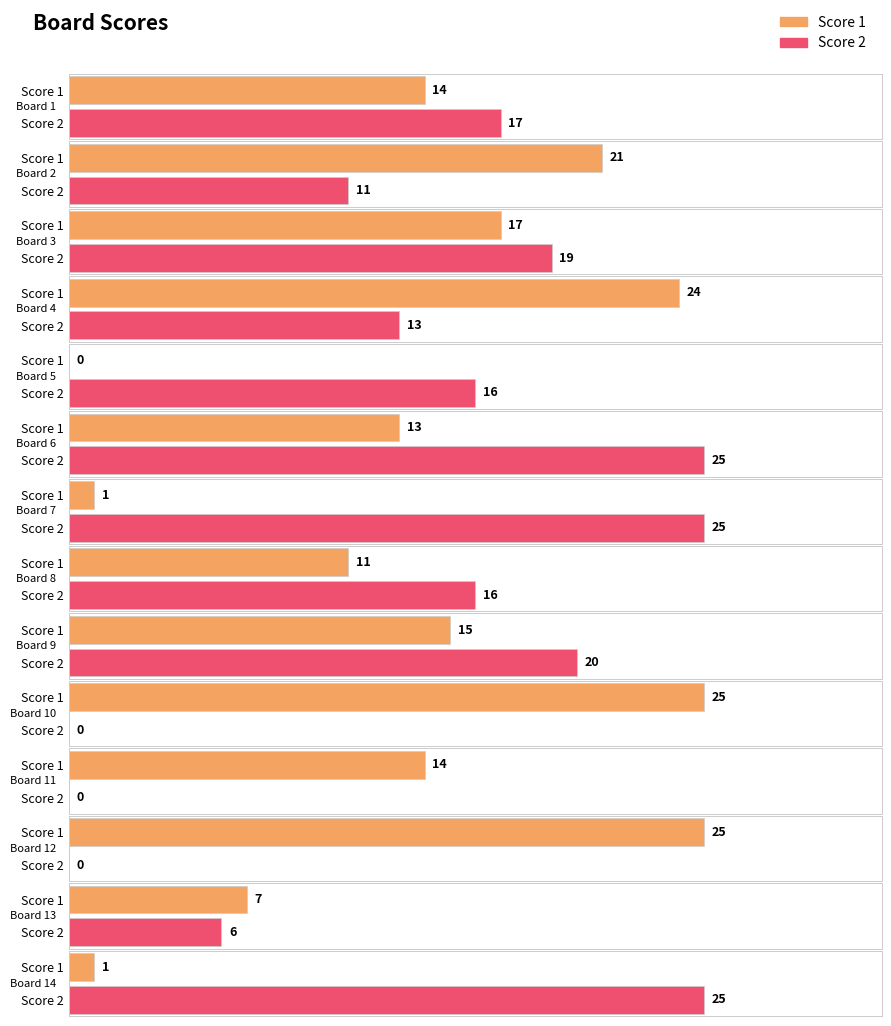

Count the Score 1 values in the range 7 to 21.

8